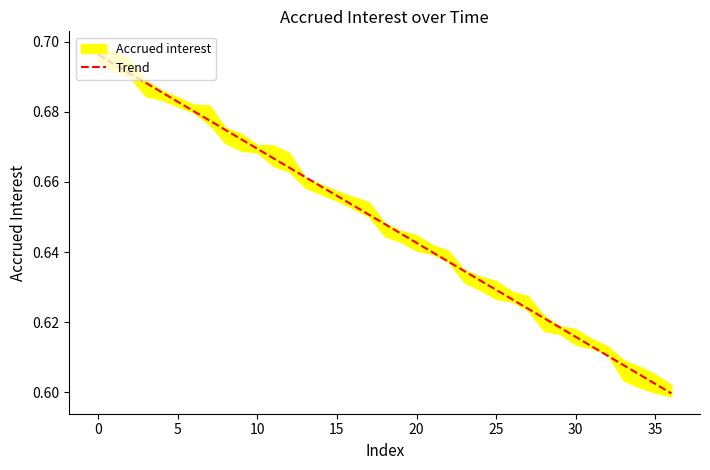

The Trend series shows 0.3 at 15. True or false?

False